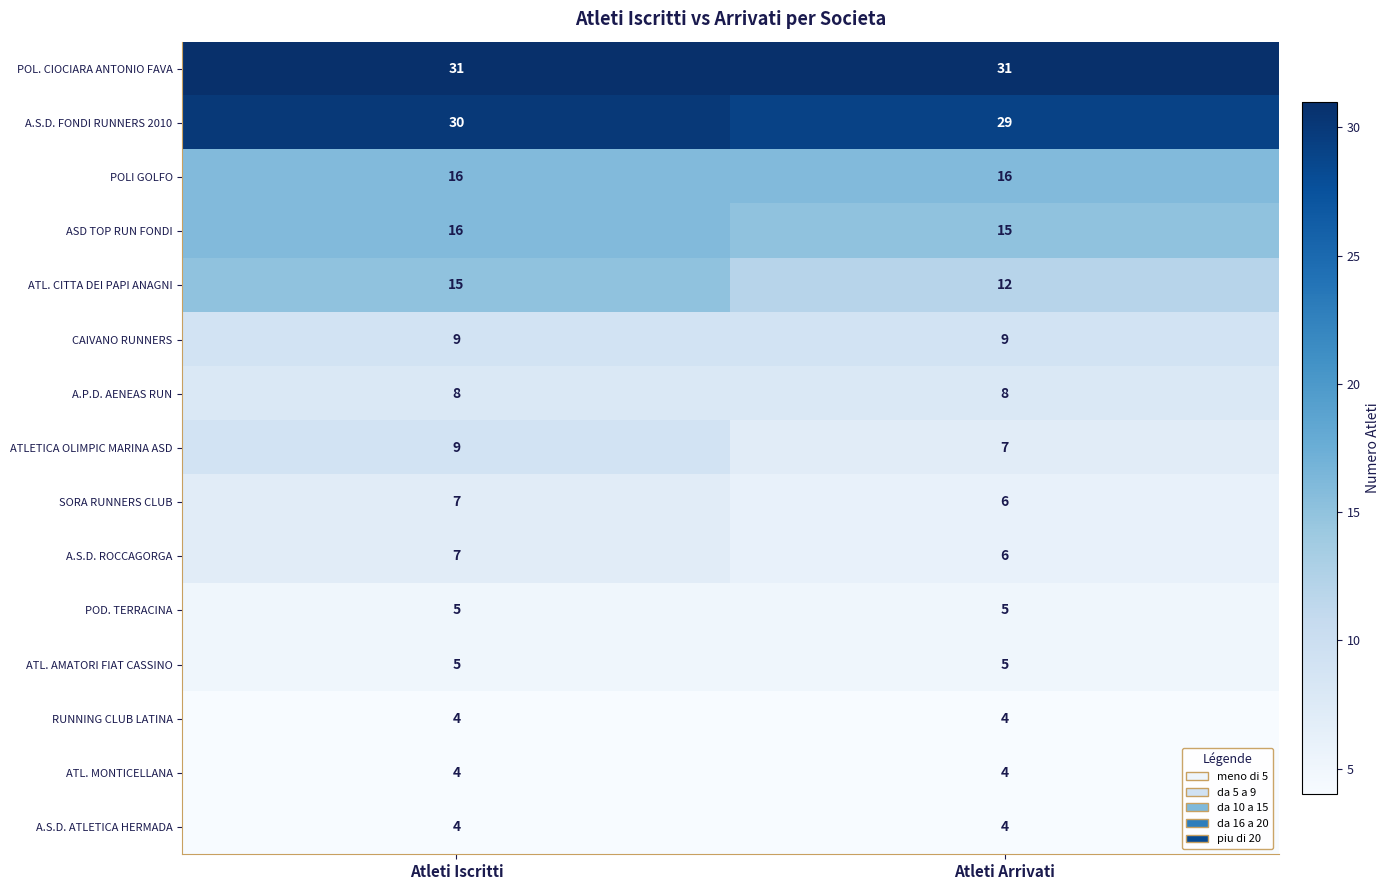

What is the sum of the SORA RUNNERS CLUB values at Atleti Arrivati and Atleti Iscritti?

13